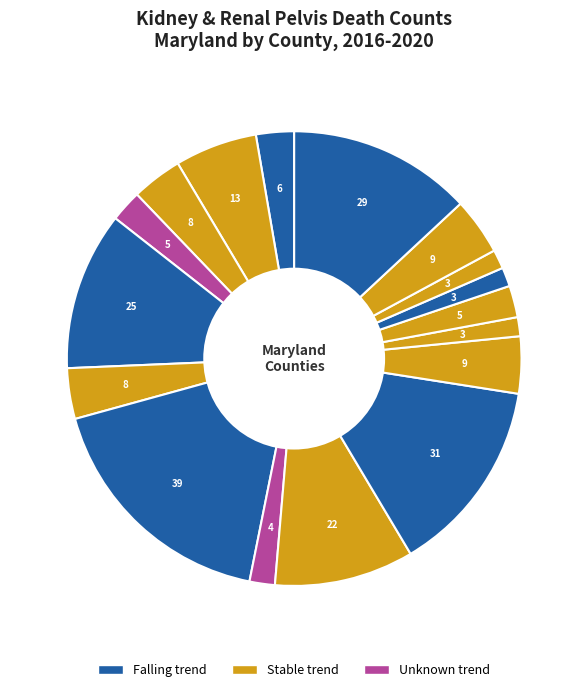

How many slices are in this pie chart?

17